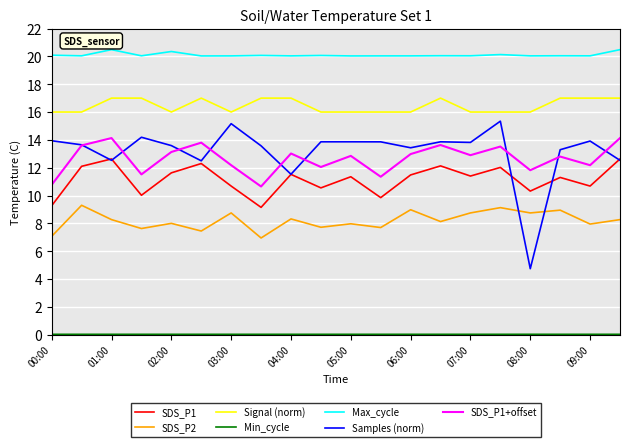

What is the average value of the SDS_P2 series?

8.2